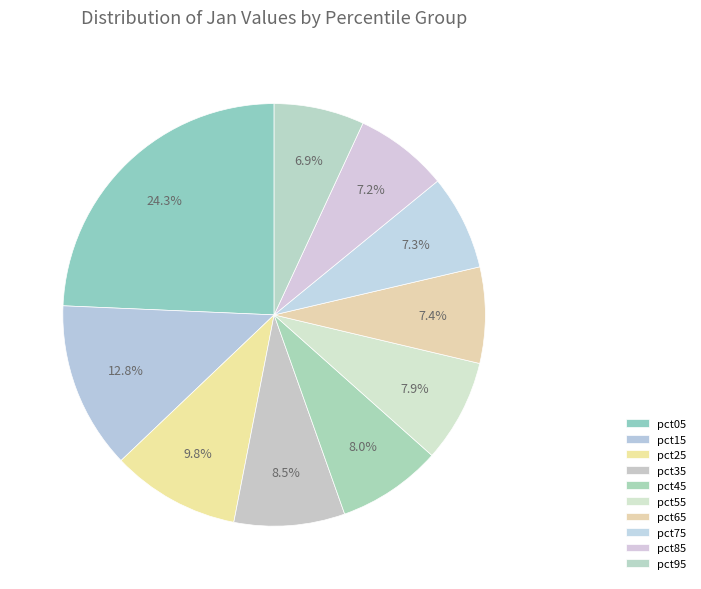

Count the number of slices in the pie.

10